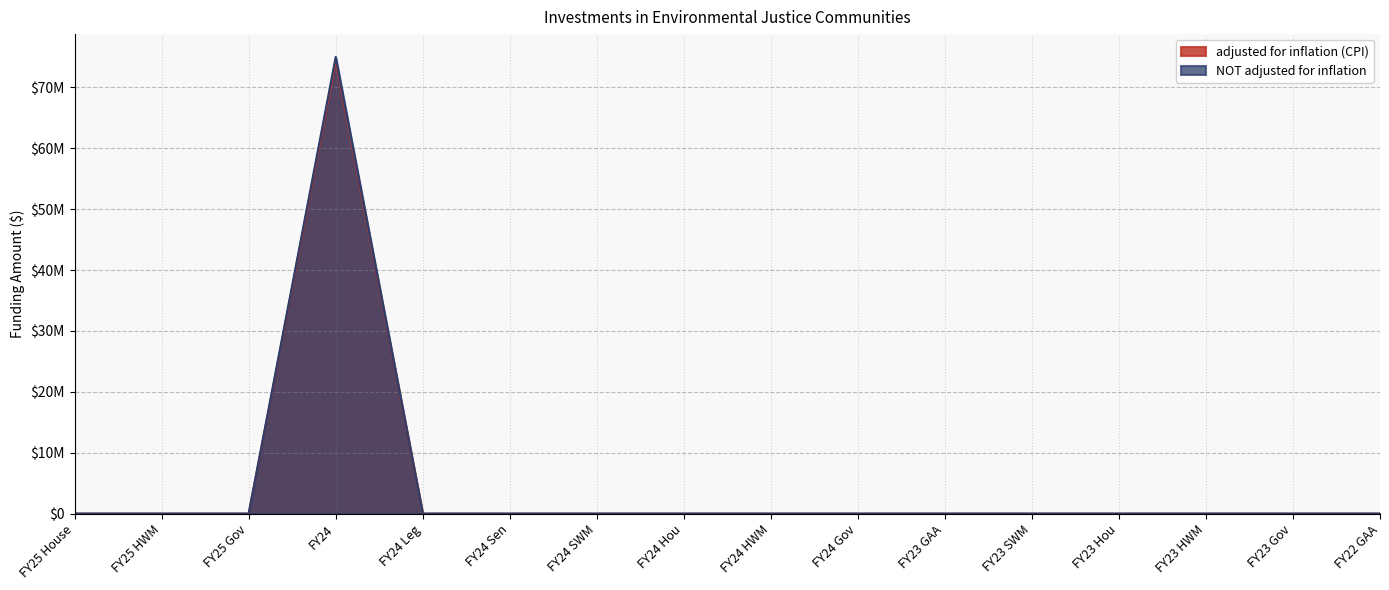

What is the label of the 13th point from the right?

FY24